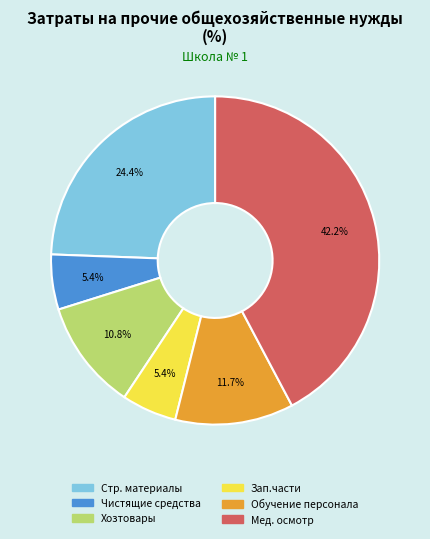

Does any single category account for the majority?

No